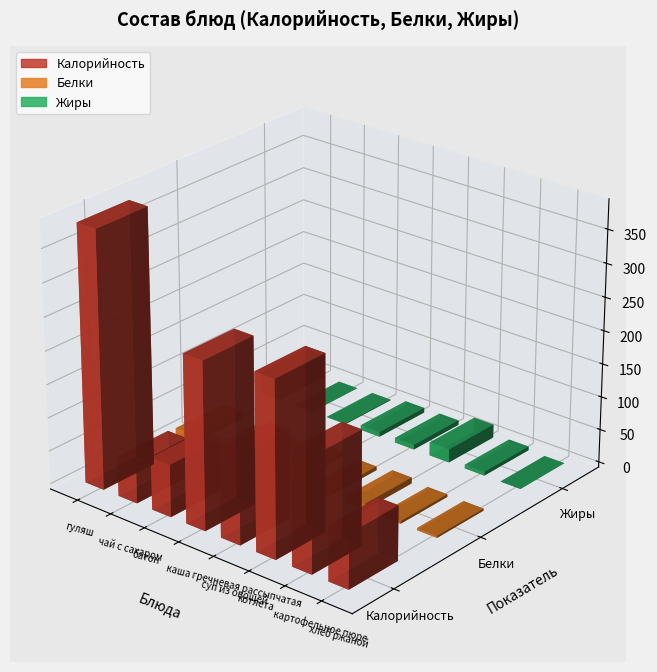

Is it true that Калорийность equals 43.2 at хлеб ржаной?

False